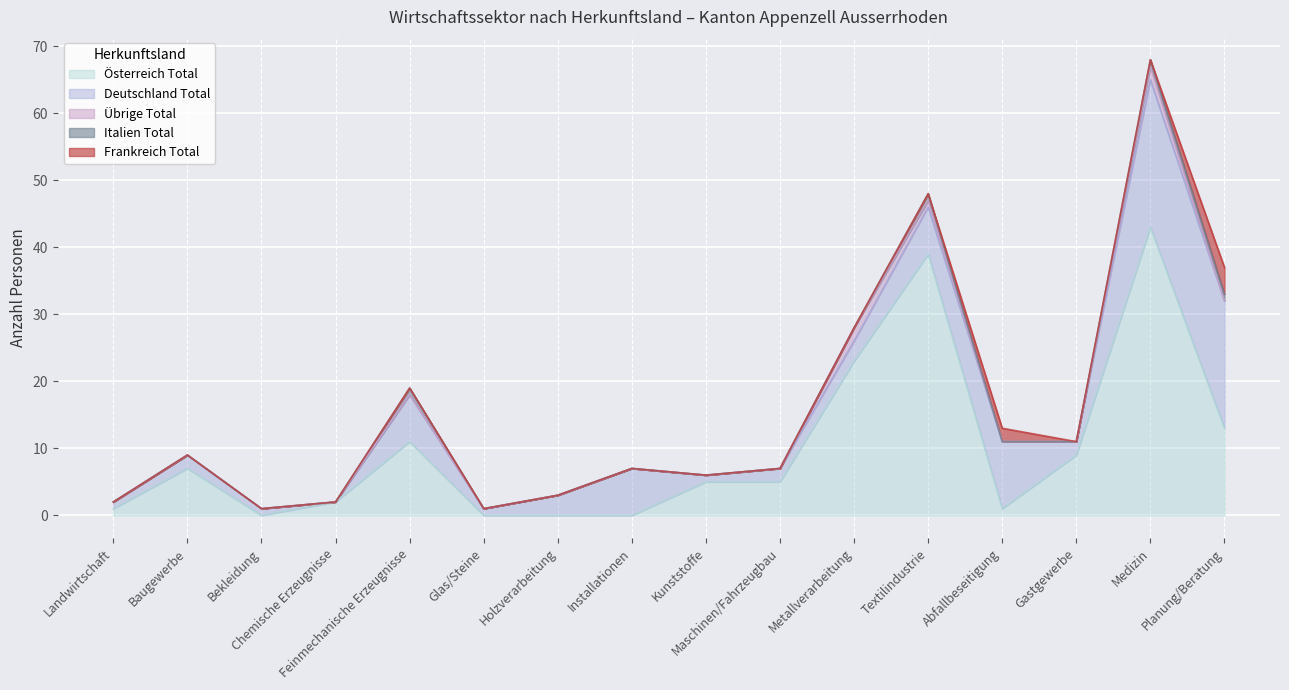

Which series has the largest range (max minus min)?

Österreich Total